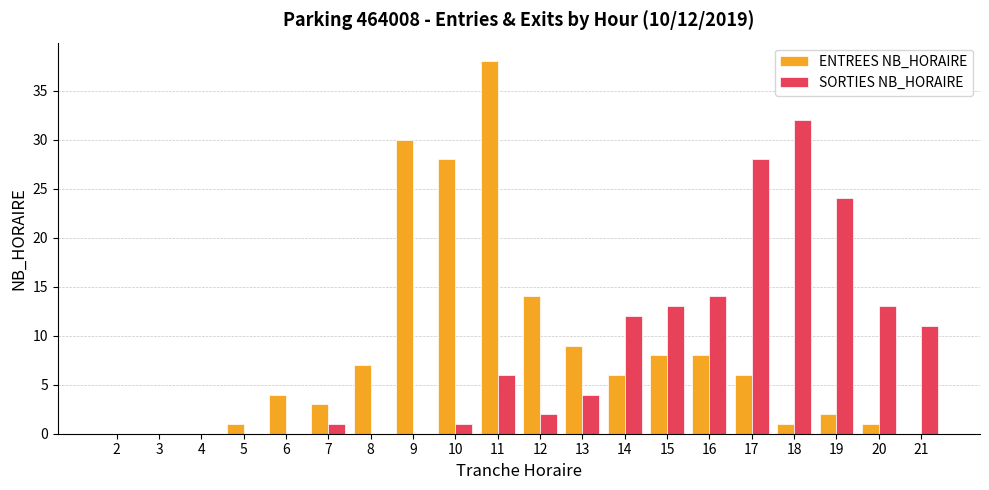

At which label is ENTREES NB_HORAIRE closest to 19?

12